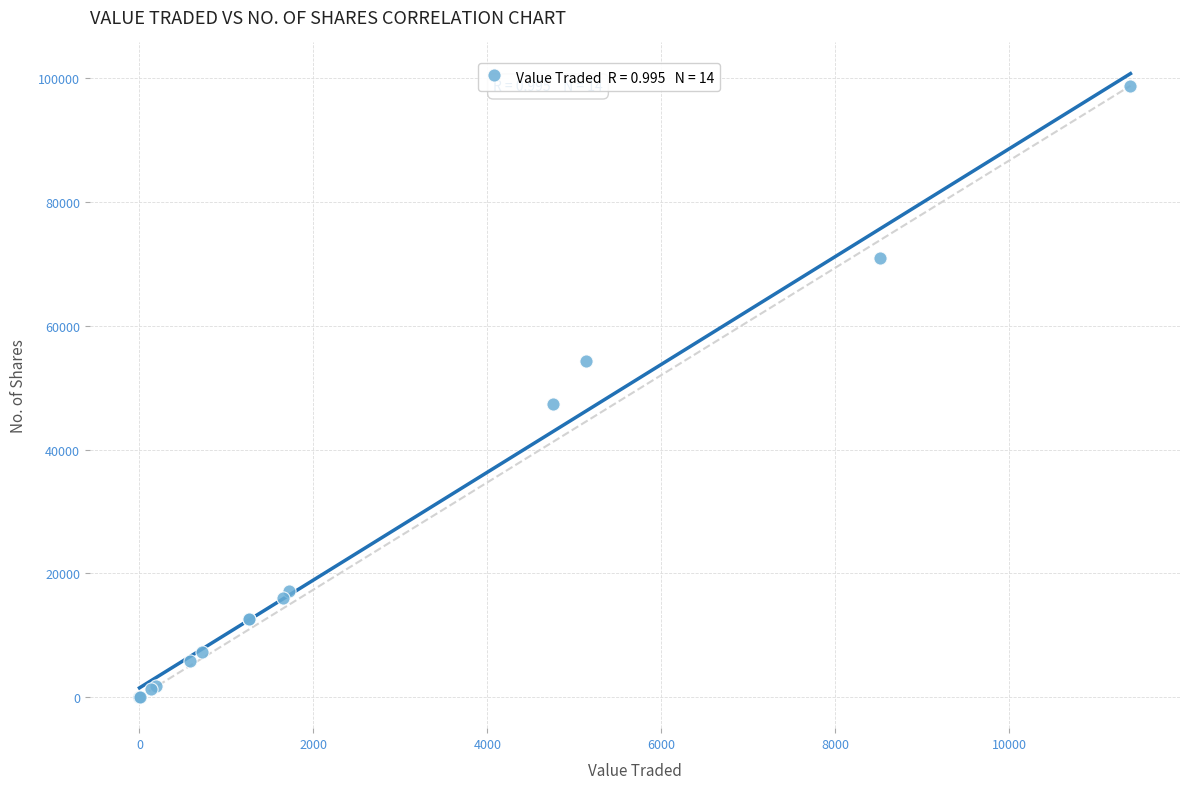

What Y value in the scatter plot is closest to 49418?

47400